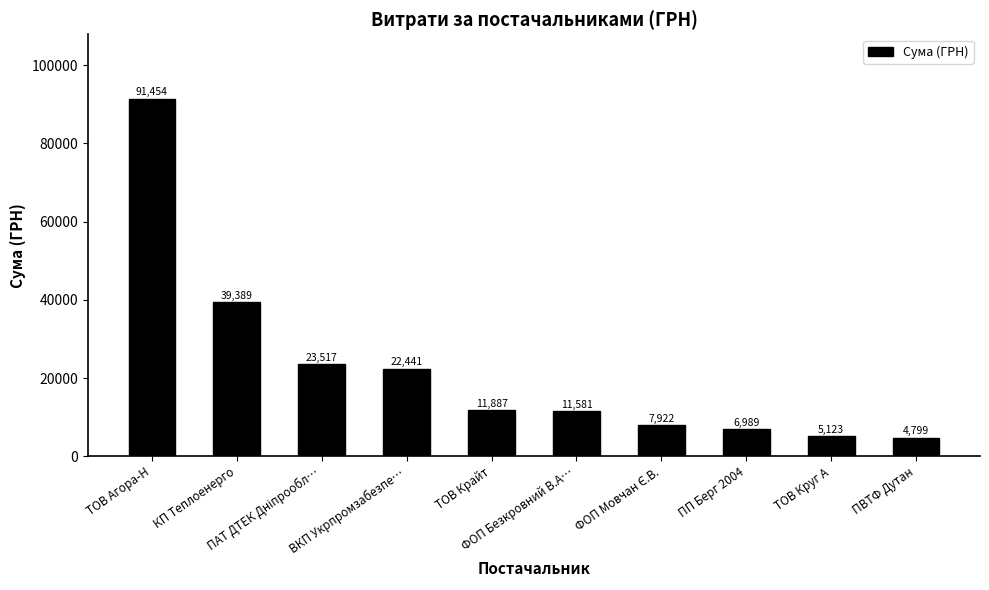

What is the label of the 6th bar from the left?

ФОП Безкровний В.А…